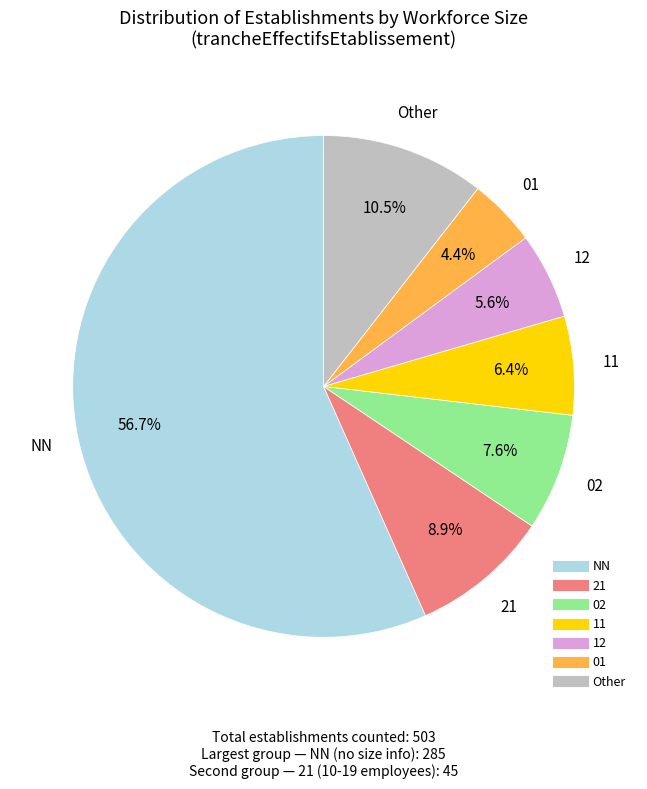

Does any single category account for the majority?

Yes